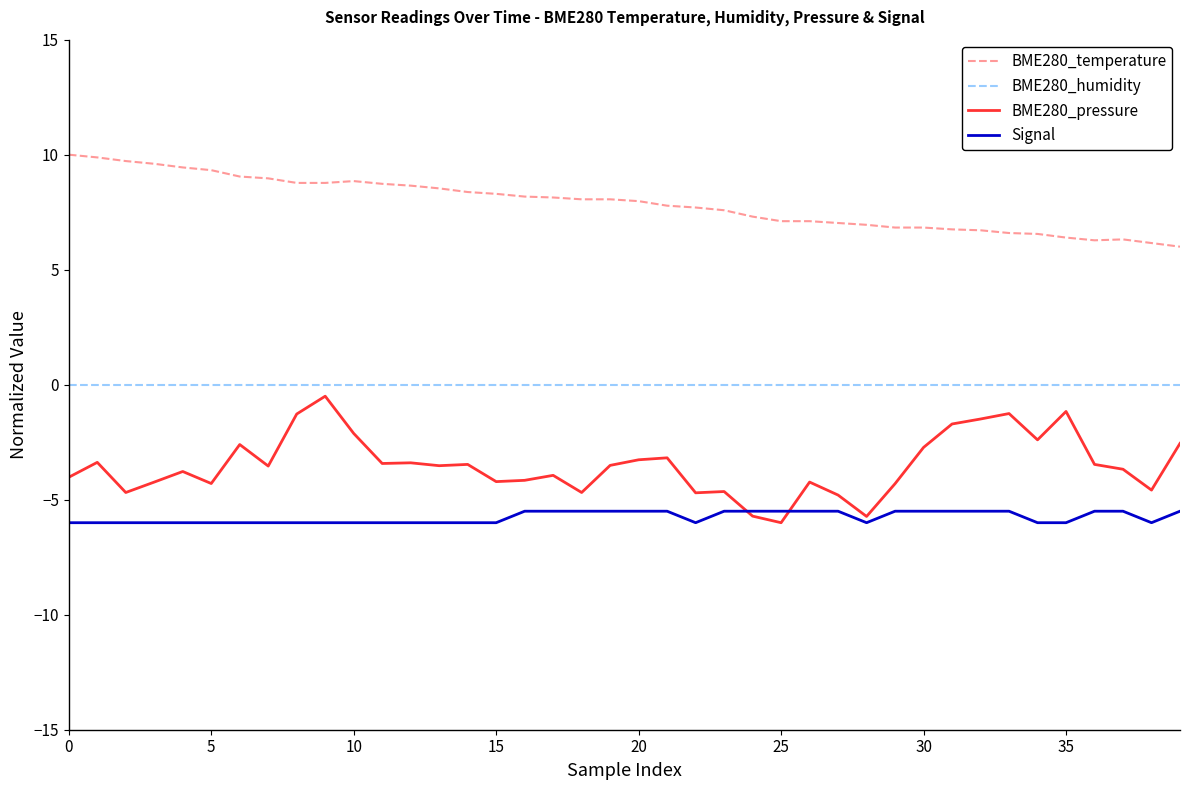

Which series has the largest total across all categories?

BME280_temperature